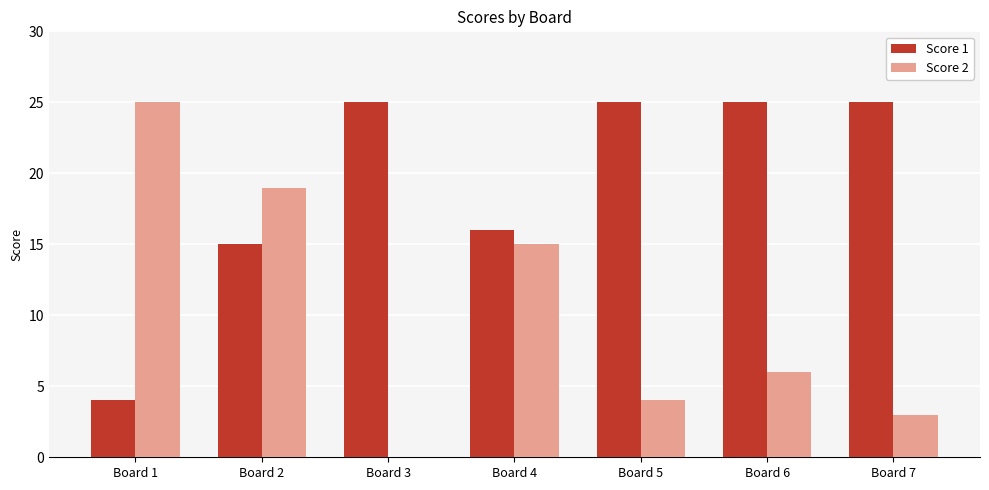

Is it true that Score 2 equals 7 at Board 5?

False